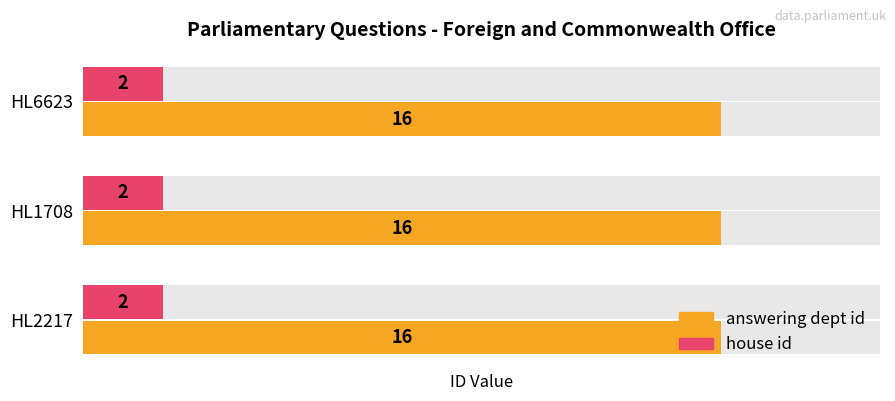

True or false: house id has a value of 3 at HL2217.

False